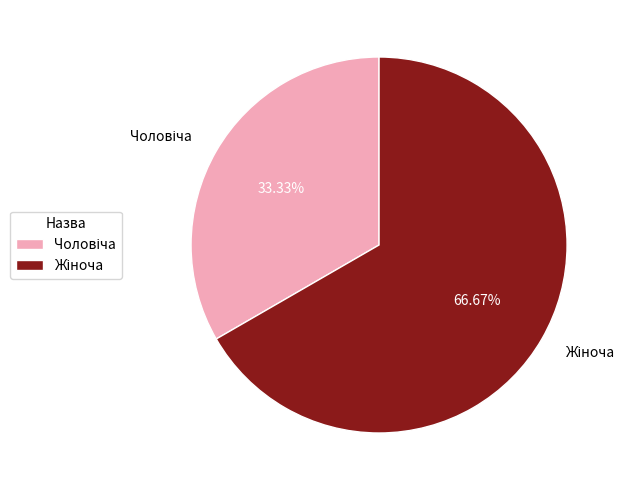

To the nearest percent, what is the difference between the largest and smallest slice percentages?

33%